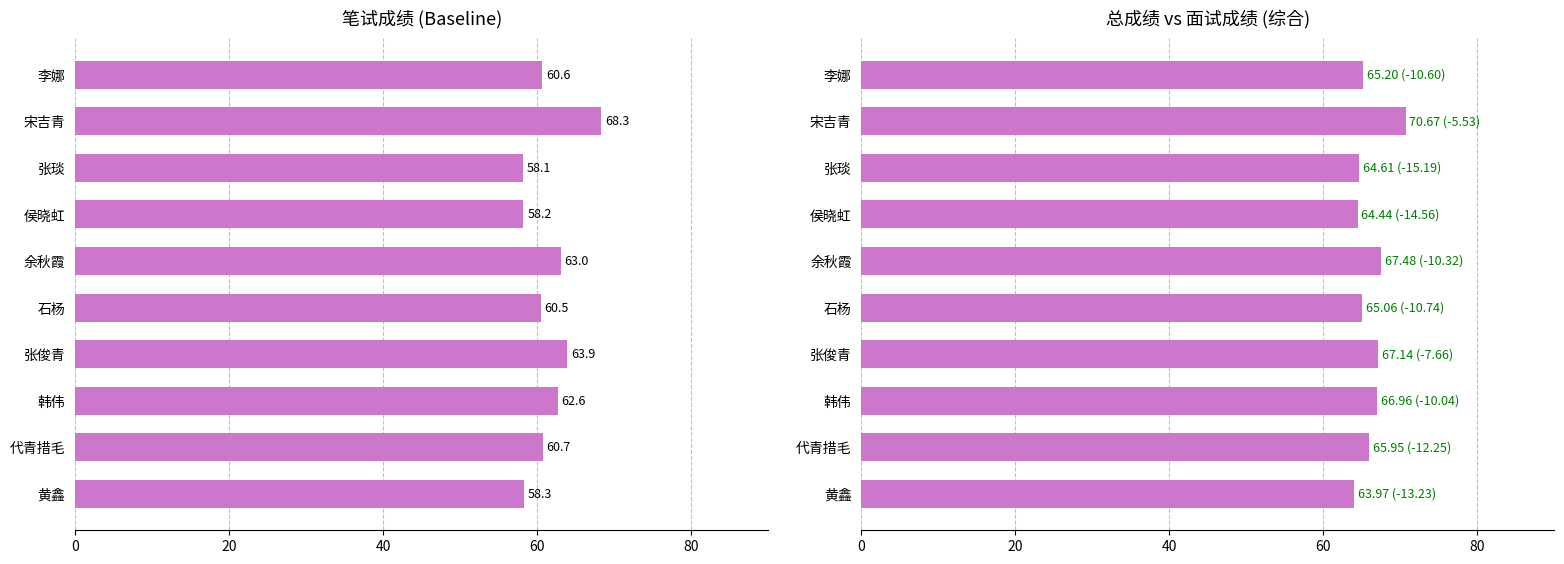

Is the value of 笔试成绩 at 李娜 greater than the value of 总成绩 at 李娜?

No